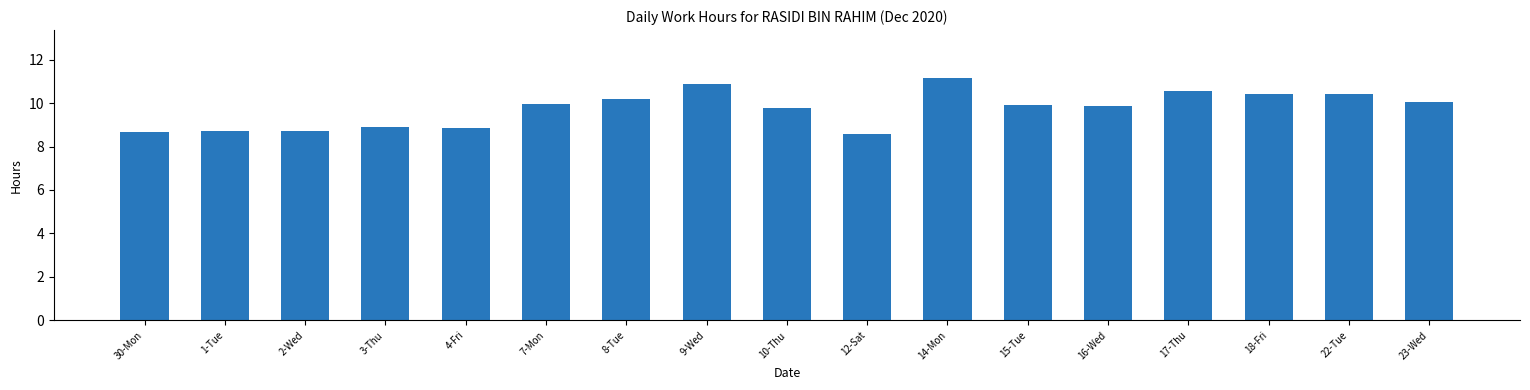

What is the sum of all values?

165.6